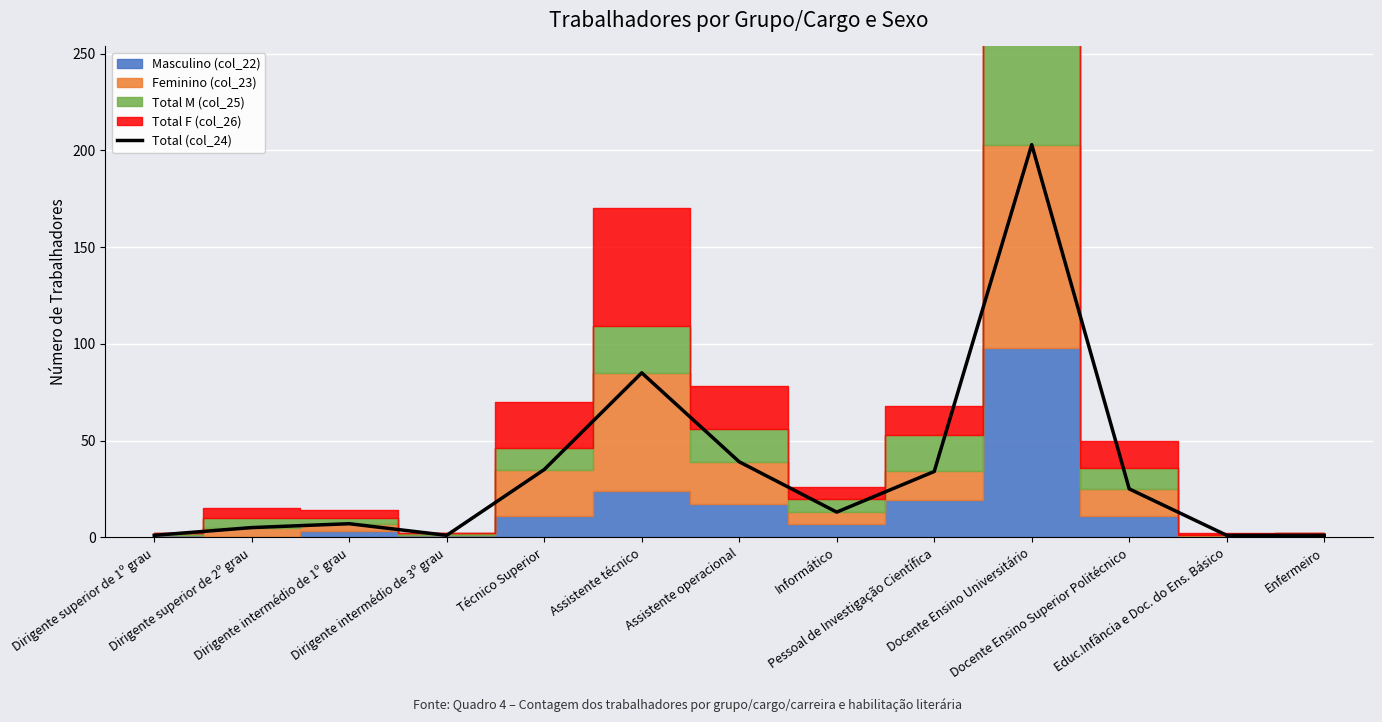

Which label corresponds to the smallest value in the chart?

Dirigente superior de 1º grau